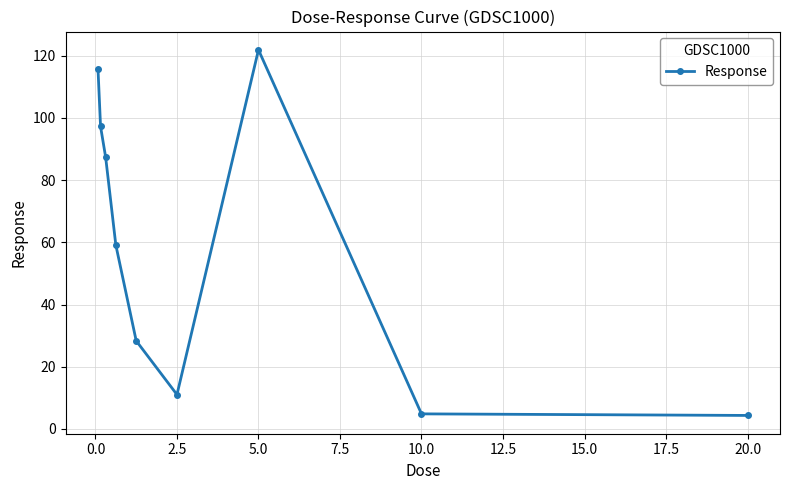

What is the maximum value shown in the chart?

121.9